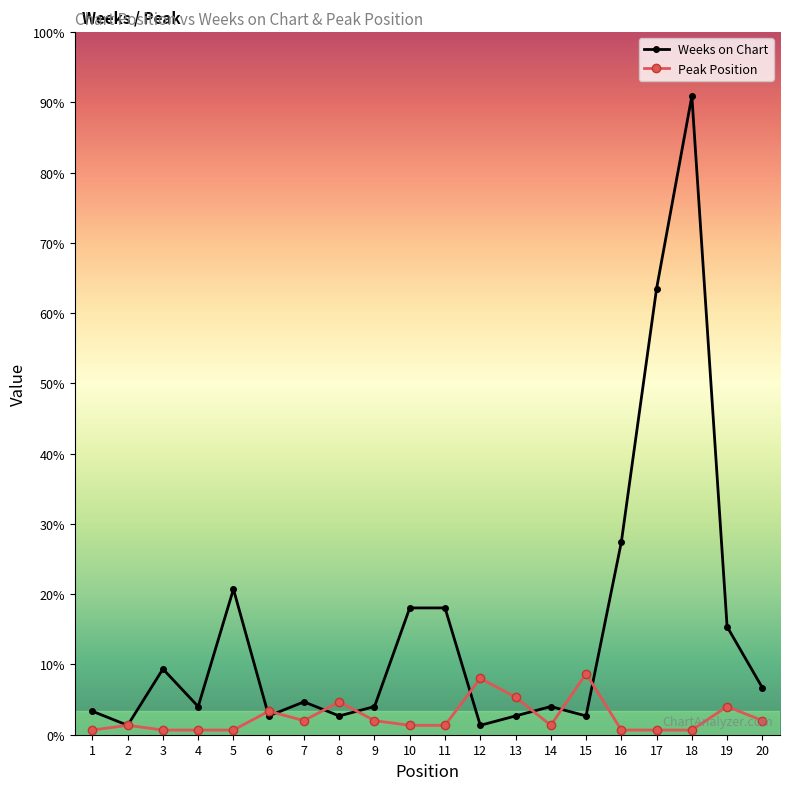

At which label does Peak Position reach its minimum?

1